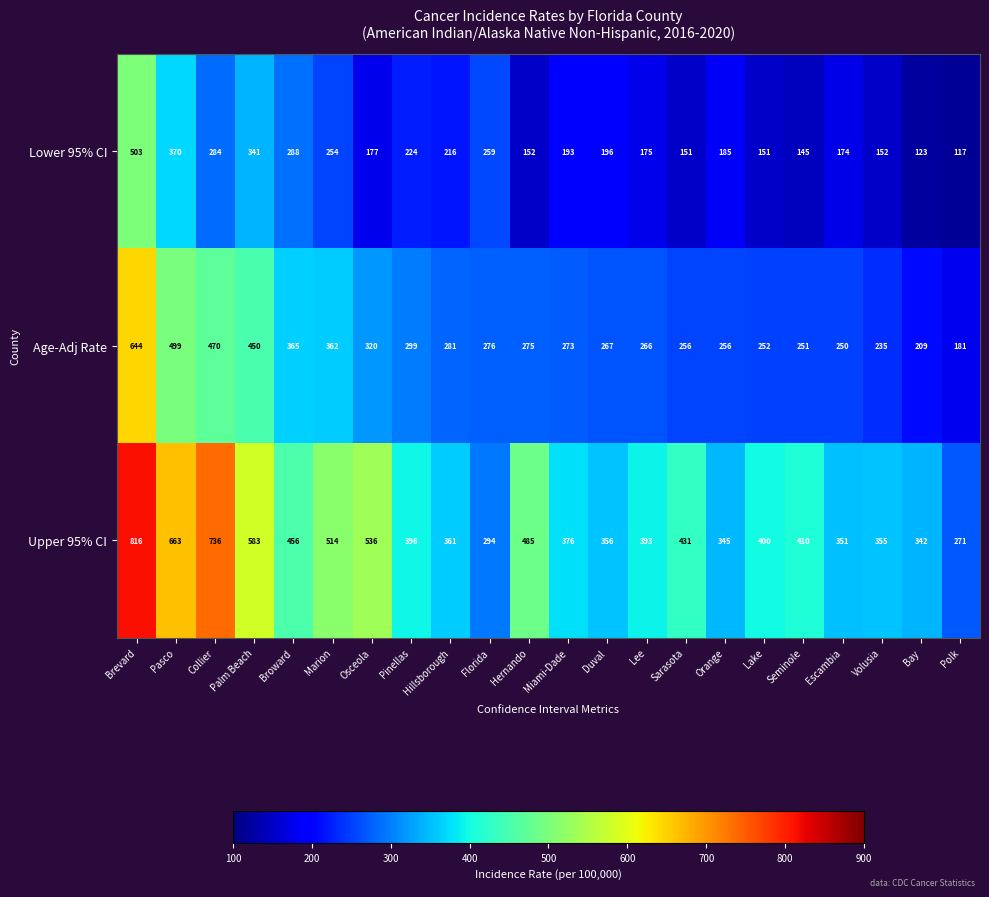

What is the spread (max minus min) of values at Orange?

160